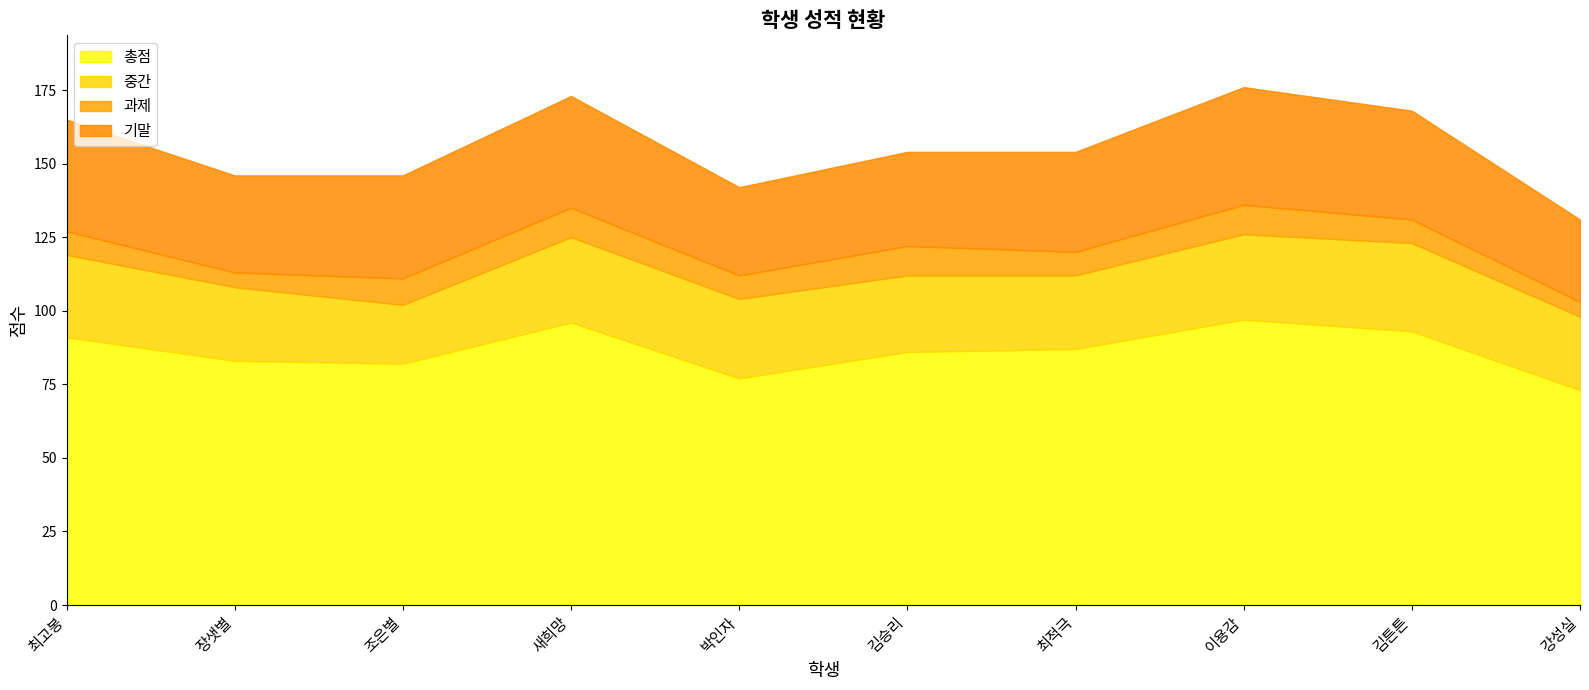

Is the value of 기말 at 김승리 greater than the value of 과제 at 새희망?

Yes